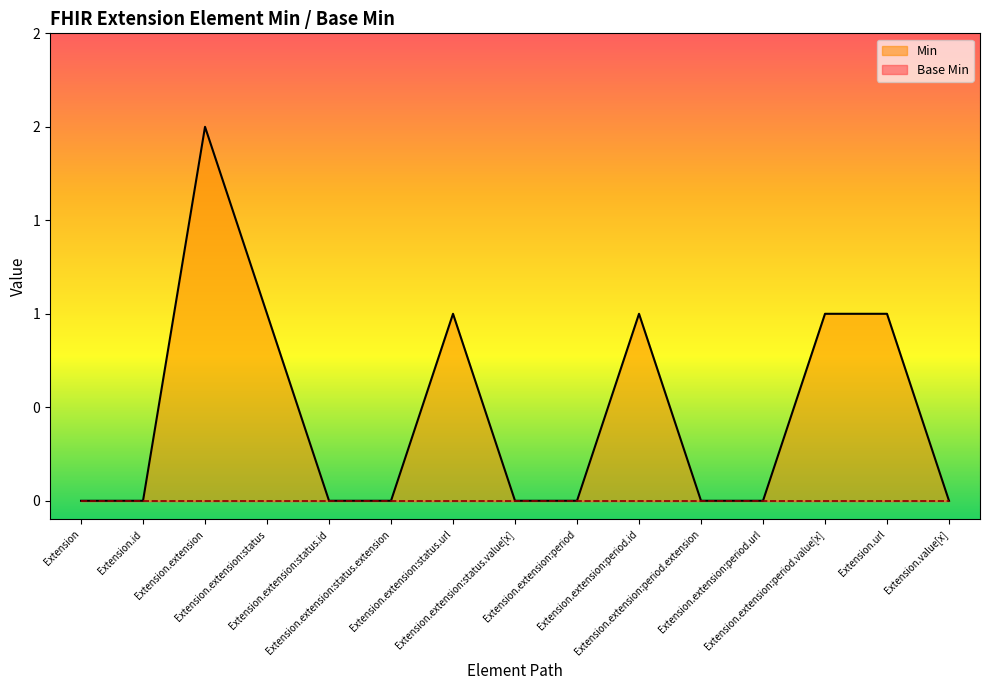

What is the label of the 8th point from the right?

Extension.extension:status.value[x]